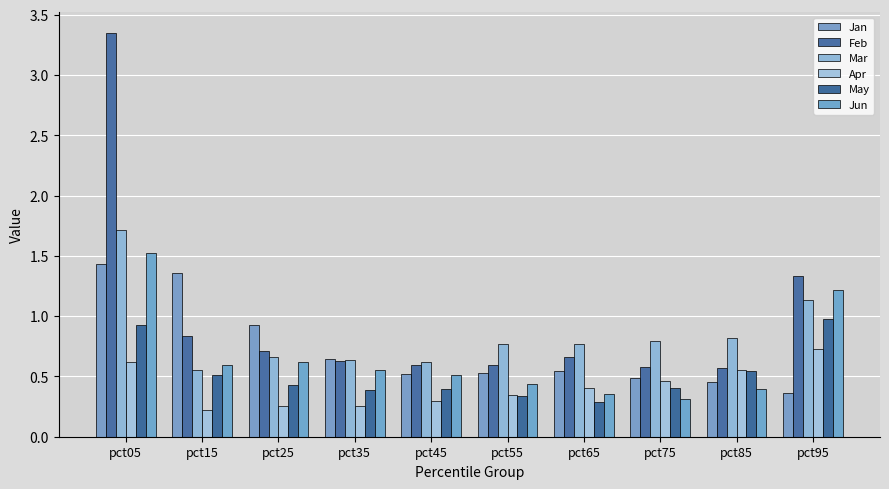

Which series has the widest spread of values?

Feb